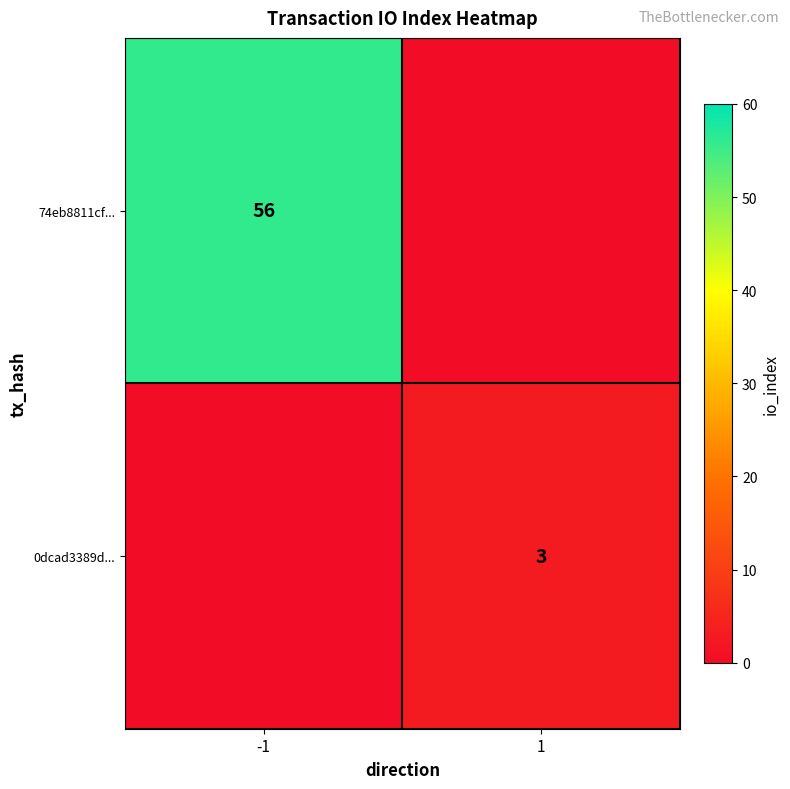

True or false: 74eb8811cf... has a value of 56 at -1.

True